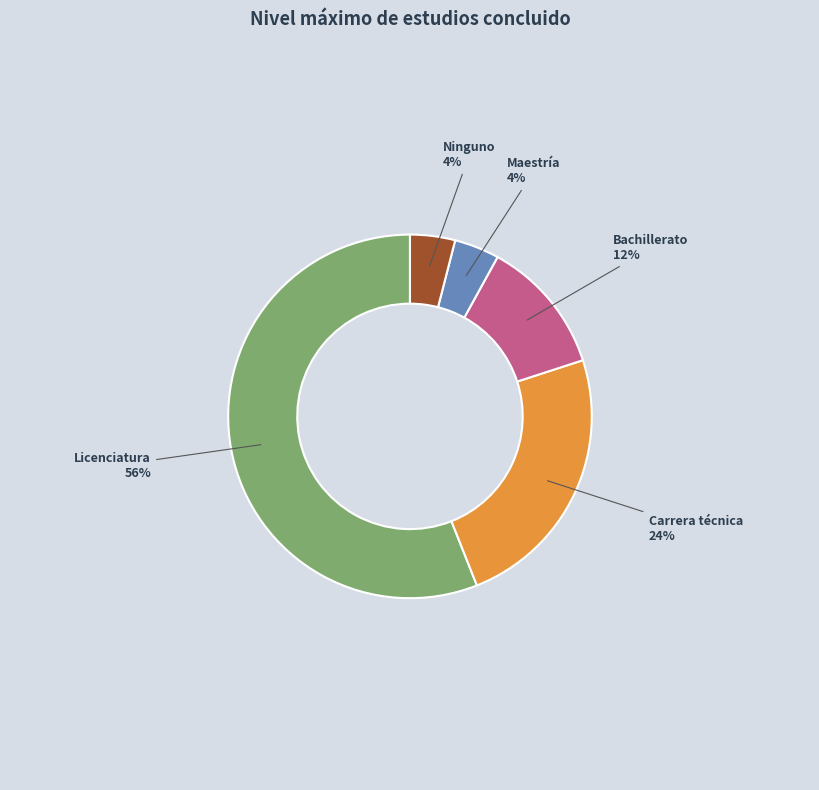

True or false: Bachillerato accounts for 12% of the total.

True